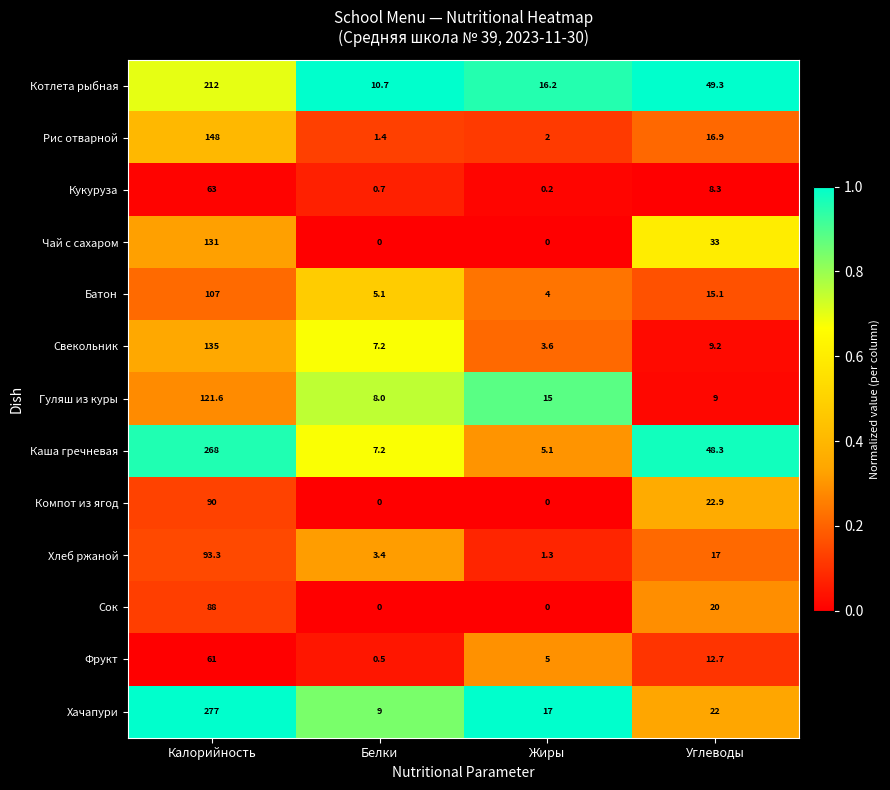

True or false: Рис отварной has a value of 101.7 at Калорийность.

False